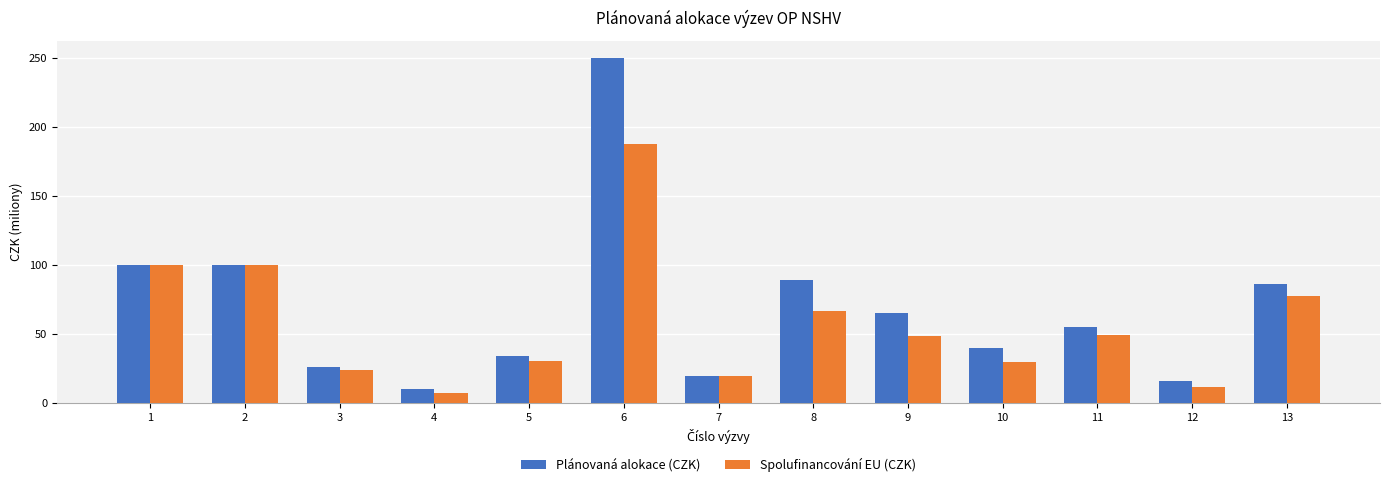

What is the difference between the Plánovaná alokace (CZK) values at 1 and 3?

73.5